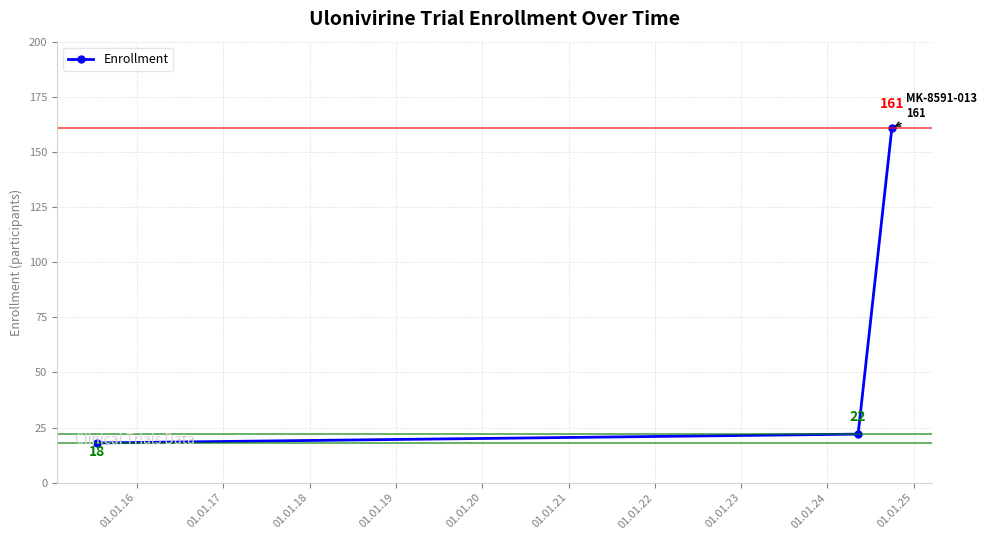

What is the value of the 3rd point from the left?

161